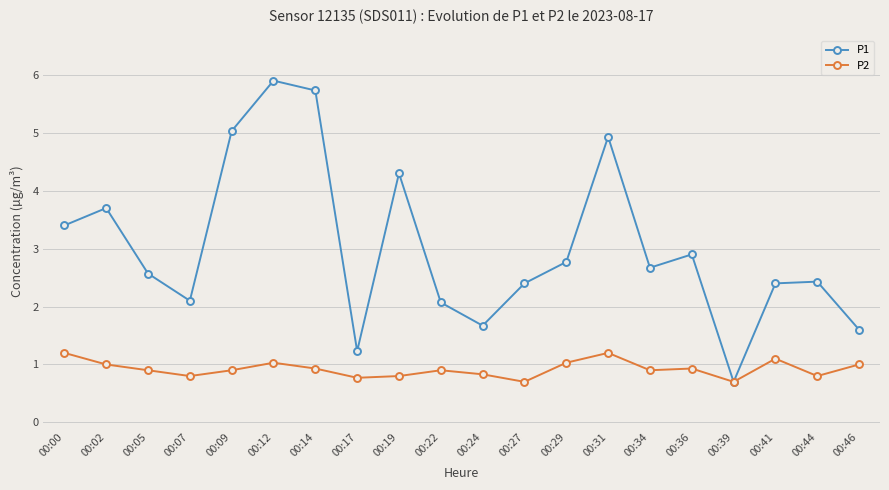

Reading left to right, transcribe all the data shown in this chart.

P1: 00:00=3.4	00:02=3.7	00:05=2.6	00:07=2.1	00:09=5.0	00:12=5.9	00:14=5.7	00:17=1.2	00:19=4.3	00:22=2.1	00:24=1.7	00:27=2.4	00:29=2.8	00:31=4.9	00:34=2.7	00:36=2.9	00:39=0.7	00:41=2.4	00:44=2.4	00:46=1.6
P2: 00:00=1.2	00:02=1.0	00:05=0.9	00:07=0.8	00:09=0.9	00:12=1.0	00:14=0.9	00:17=0.8	00:19=0.8	00:22=0.9	00:24=0.8	00:27=0.7	00:29=1.0	00:31=1.2	00:34=0.9	00:36=0.9	00:39=0.7	00:41=1.1	00:44=0.8	00:46=1.0